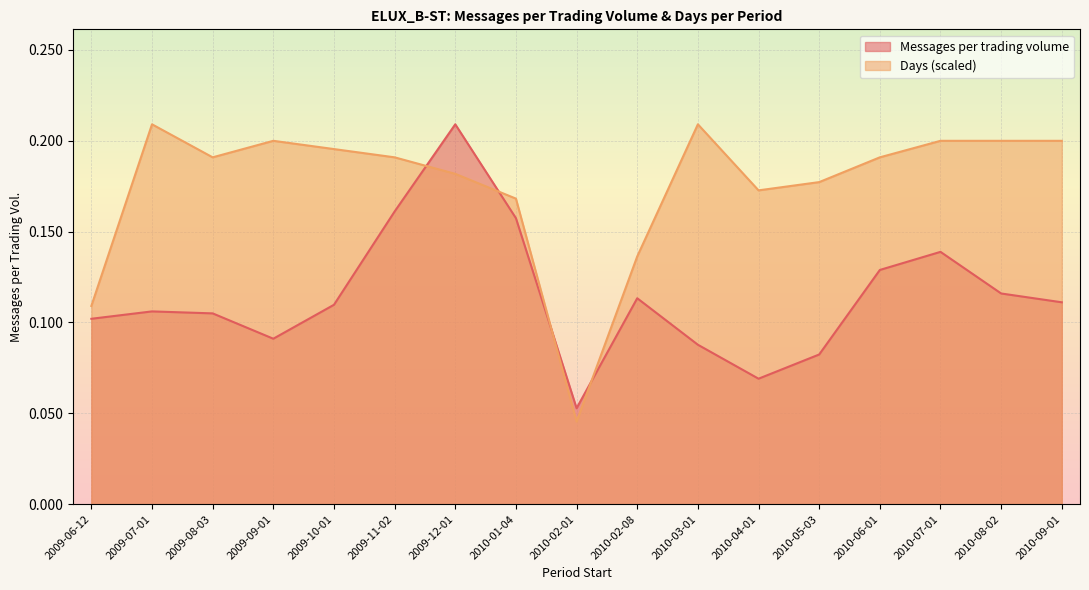

The Days series shows 0.2 at 2009-11-02. True or false?

True